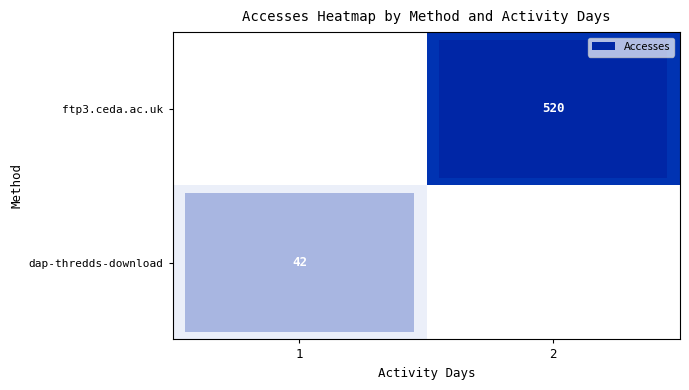

What is the difference between the row_1 values at 1 and 2?

42